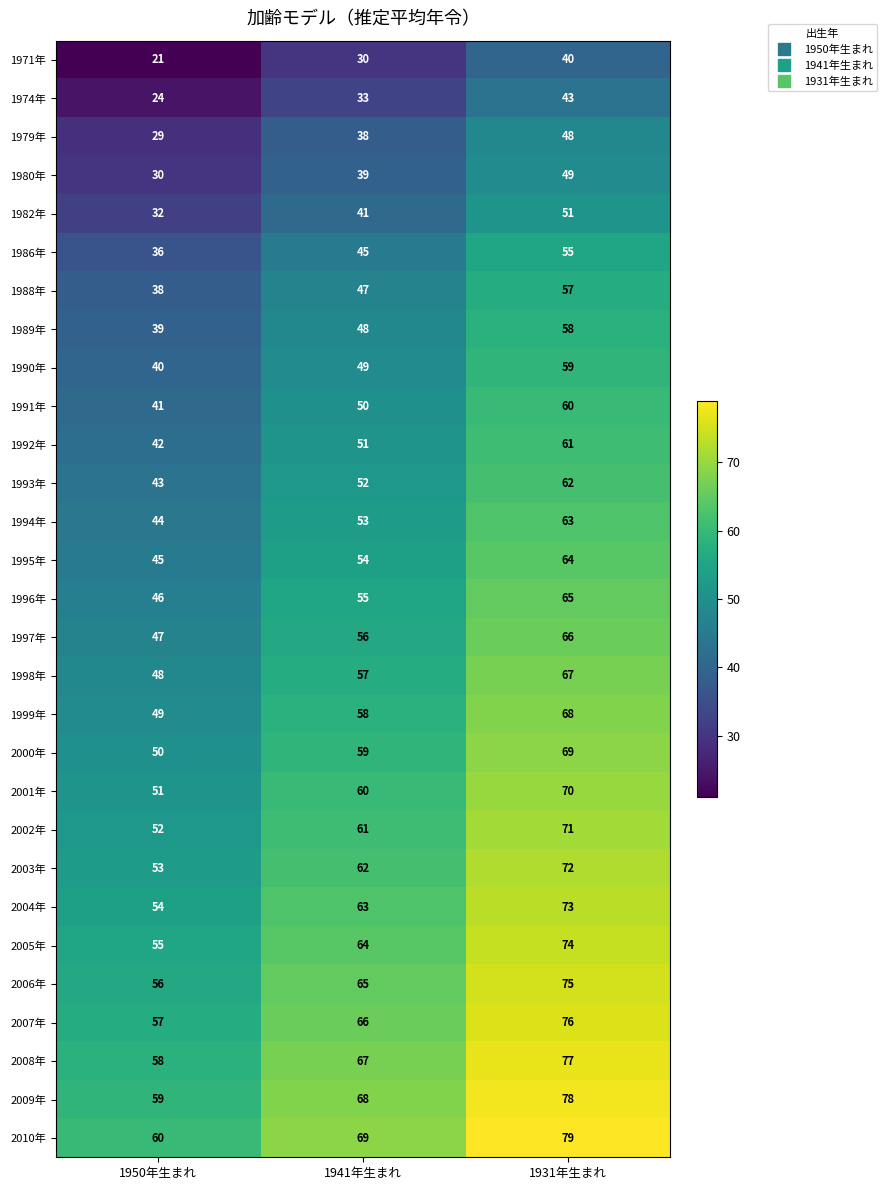

Which category has the highest value across all series?

1931年生まれ